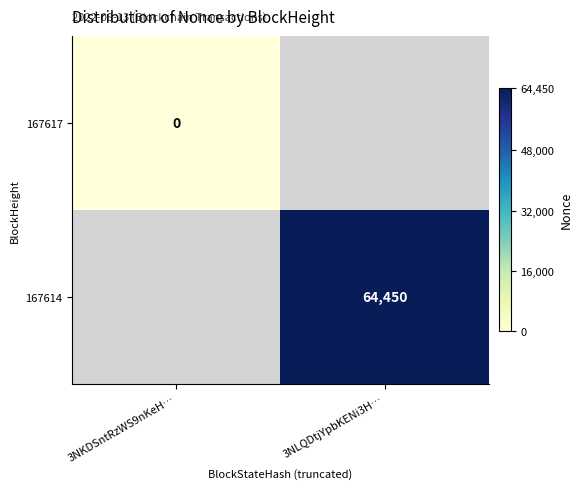

The value of 167614 at 3NLQDtjYpbKENi3H… is 64450. True or false?

True